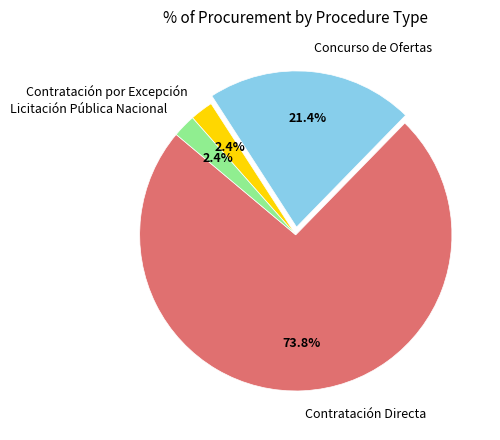

Between Licitación Pública Nacional and Contratación Directa, which is larger?

Contratación Directa